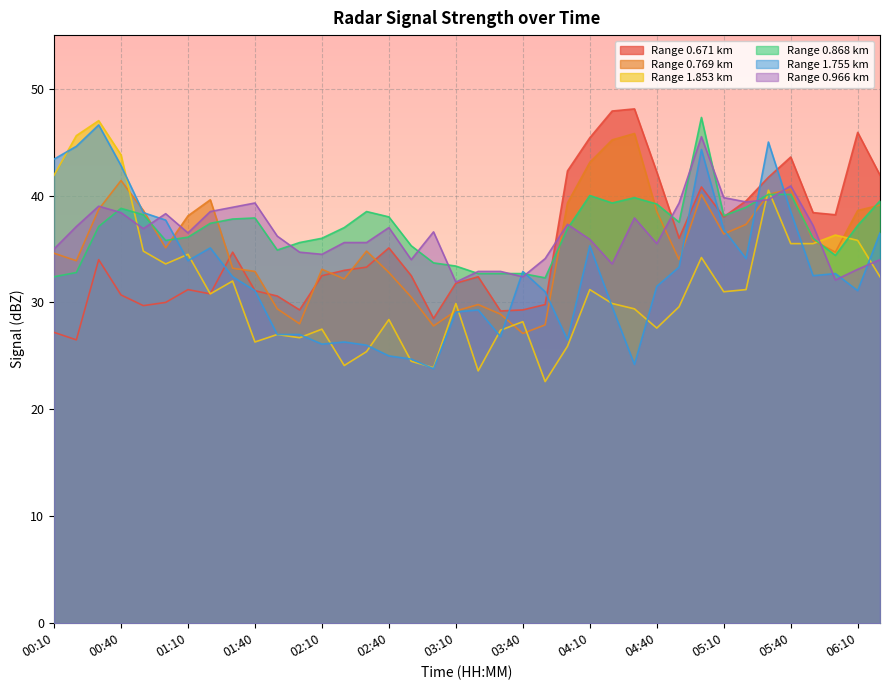

What is the difference between the 0.868 values at 04:10 and 02:10?

4.0